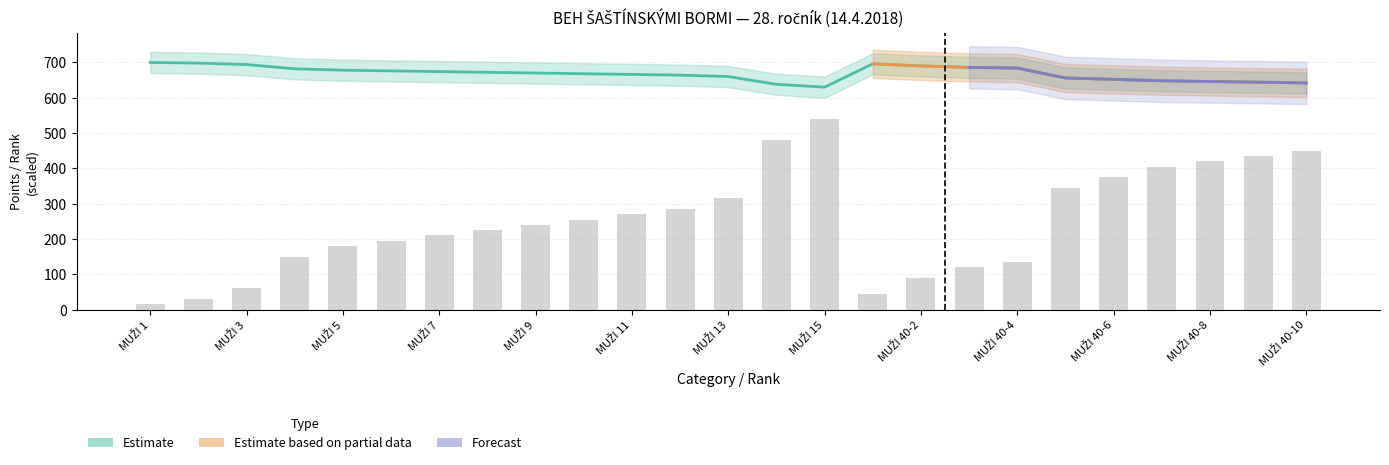

Is it true that Forecast (poř.) equals 84 at MUŽI 40-4?

False